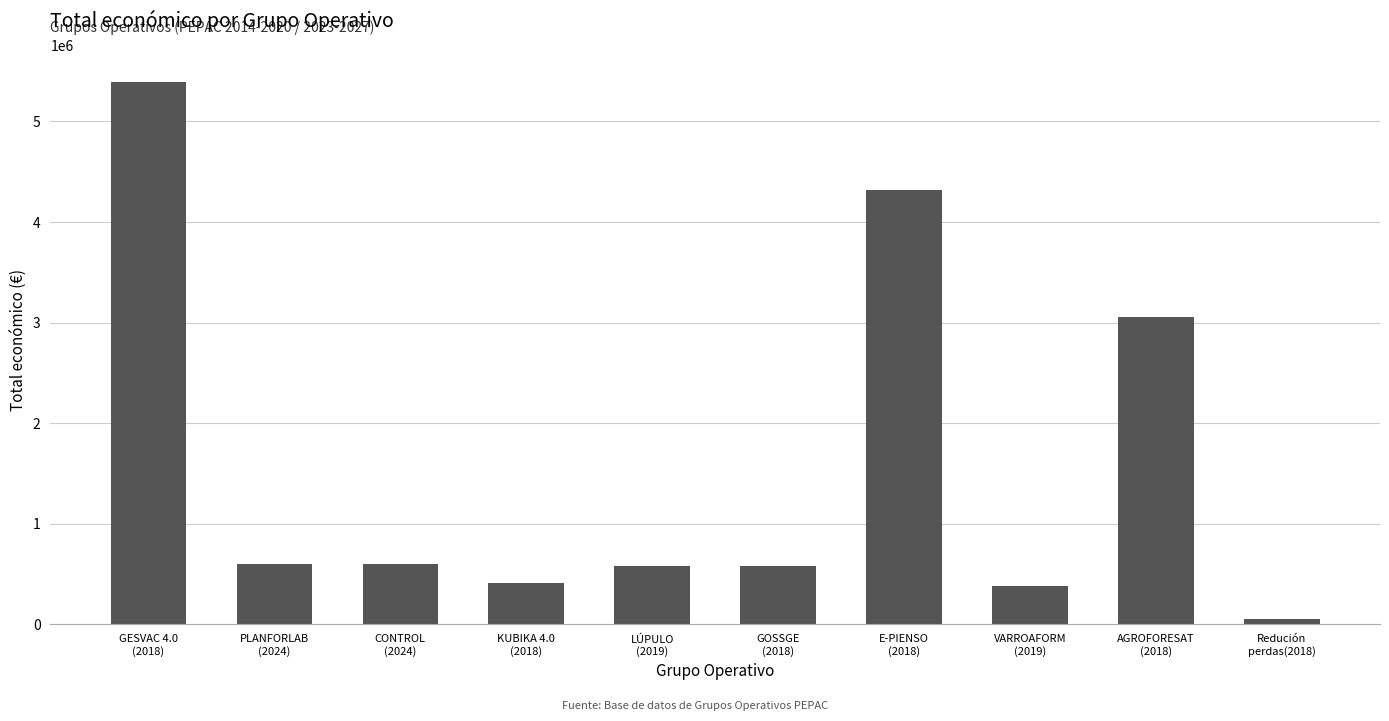

Which label corresponds to the smallest value in the chart?

Redución
perdas(2018)